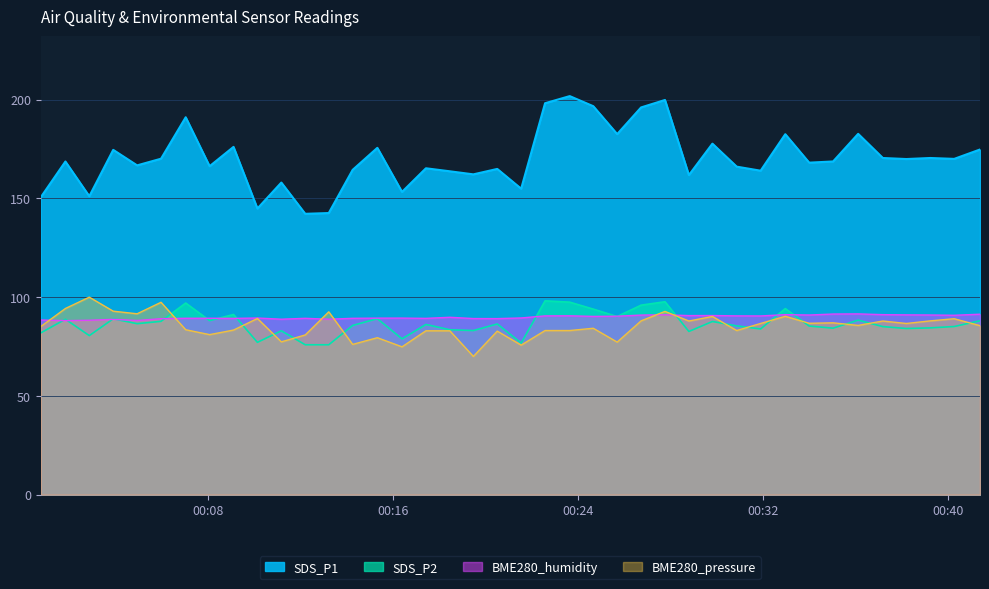

Reading right to left, extract all data points from this chart.

SDS_P1: 174.7	170.0	170.4	169.9	170.4	182.7	168.7	168.1	182.5	164.0	166.1	177.7	161.8	199.8	196.0	182.5	196.7	201.8	198.2	154.9	164.9	162.2	163.7	165.2	153.3	175.6	164.4	142.6	142.2	158.0	144.8	176.1	166.3	191.1	170.1	166.7	174.6	151.1	168.7	150.5
SDS_P2: 88.0	85.1	84.5	84.1	85.1	88.4	84.3	85.4	94.2	83.9	85.5	87.7	82.6	97.7	96.0	90.2	94.0	97.5	98.1	76.8	86.4	83.1	83.5	86.2	78.9	89.1	85.7	75.9	75.9	83.0	77.1	91.2	88.1	97.0	87.8	86.6	89.0	80.5	88.8	81.9
BME280_humidity: 91.4	90.8	91.0	91.0	91.2	91.5	91.5	91.0	91.2	90.5	90.5	90.7	90.7	91.1	90.9	90.4	90.3	90.6	90.5	89.5	89.1	89.2	89.8	89.3	89.4	89.4	89.3	88.8	89.3	88.8	89.4	89.2	89.3	89.3	89.1	88.2	88.8	88.3	88.1	88.4
BME280_pressure: 85.6	89.1	88.0	86.7	87.9	85.7	87.0	86.8	90.3	86.7	83.1	90.2	87.9	92.8	88.0	77.3	84.3	83.1	83.1	75.7	82.8	70.0	83.0	83.0	74.9	79.5	76.1	92.6	80.9	77.4	89.2	83.3	81.0	83.5	97.4	91.6	92.9	100.0	94.3	85.1